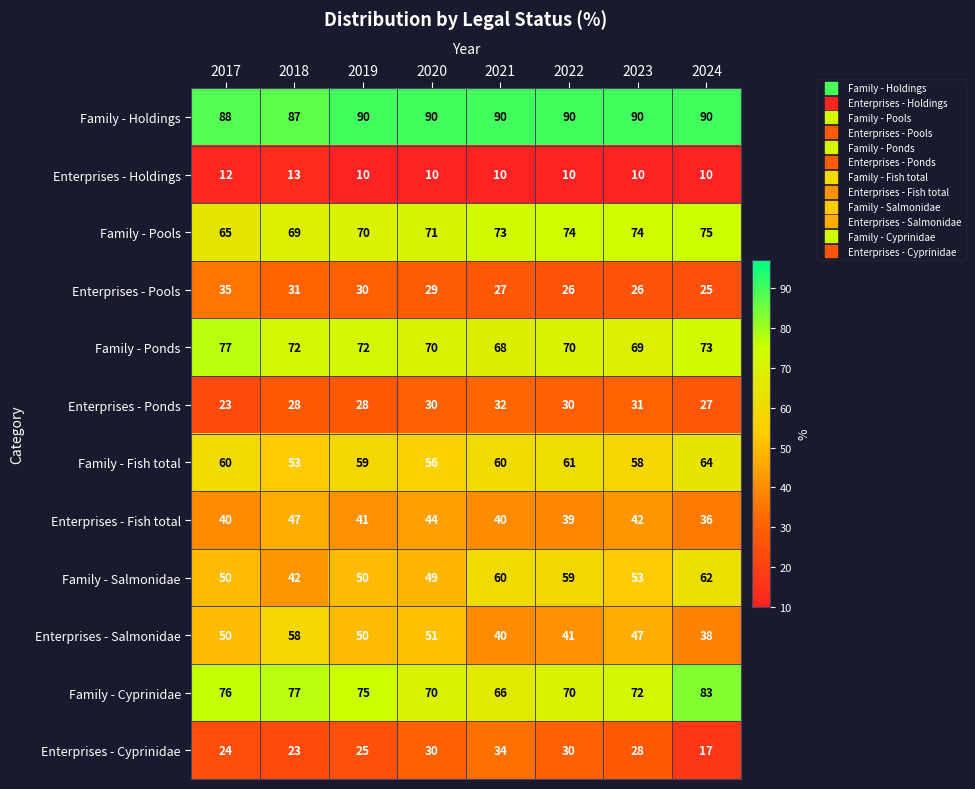

Is it true that Family - Pools equals 65 at 2017?

True